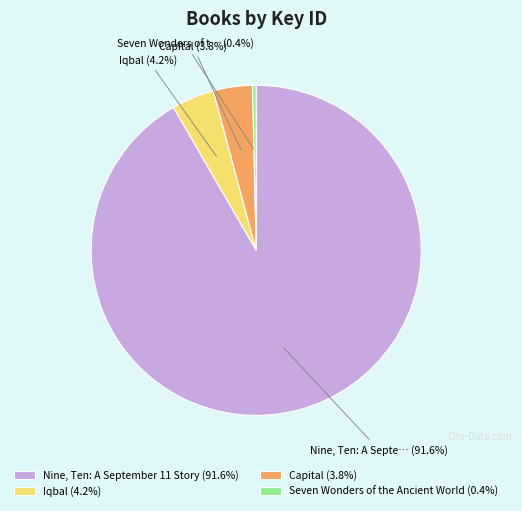

How many segments does this pie chart have?

4